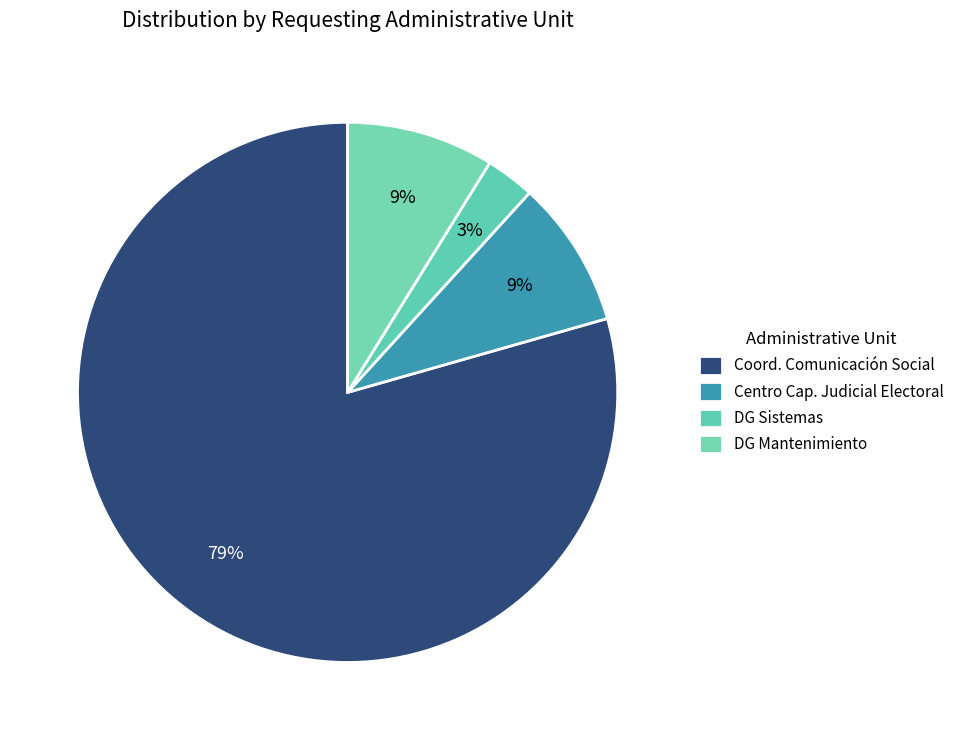

How many slices are in this pie chart?

4